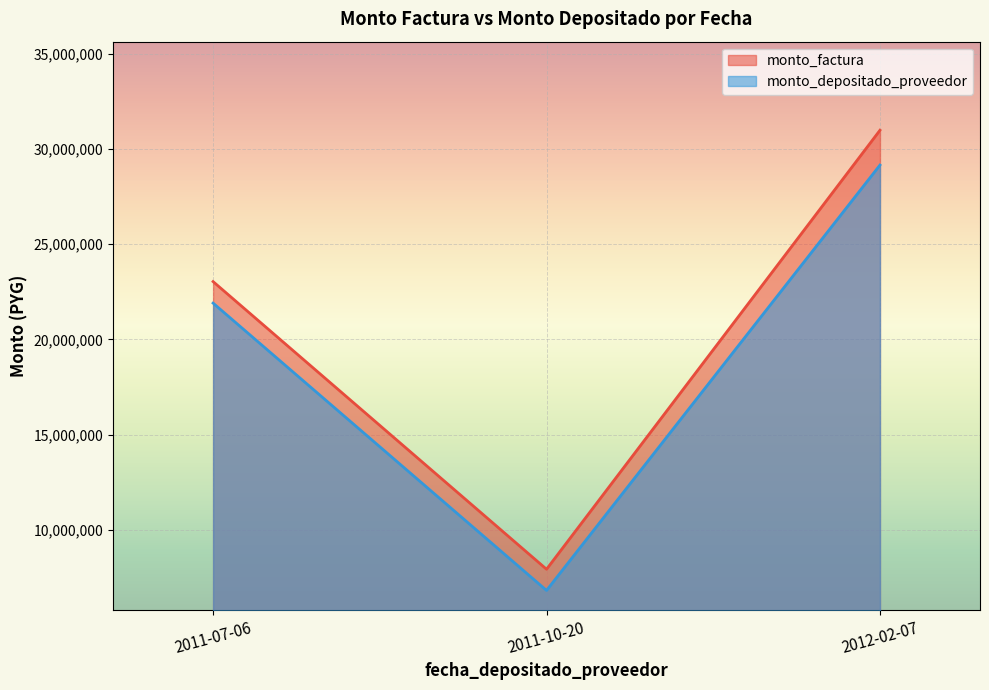

What are all the series names shown in the legend?

monto_factura, monto_depositado_proveedor